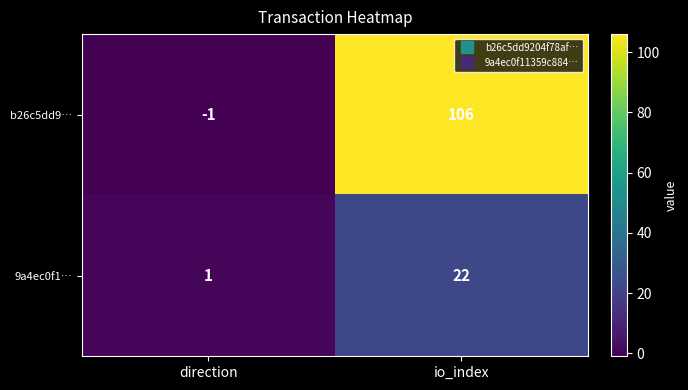

List the series in order of their peak value, highest first.

b26c5dd9…, 9a4ec0f1…